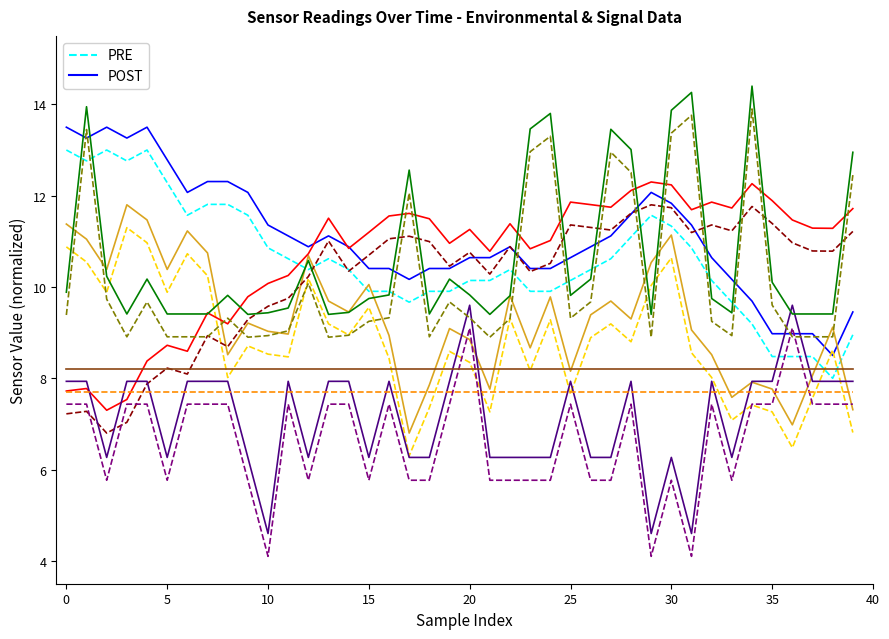

What is the smallest value displayed?

4.1